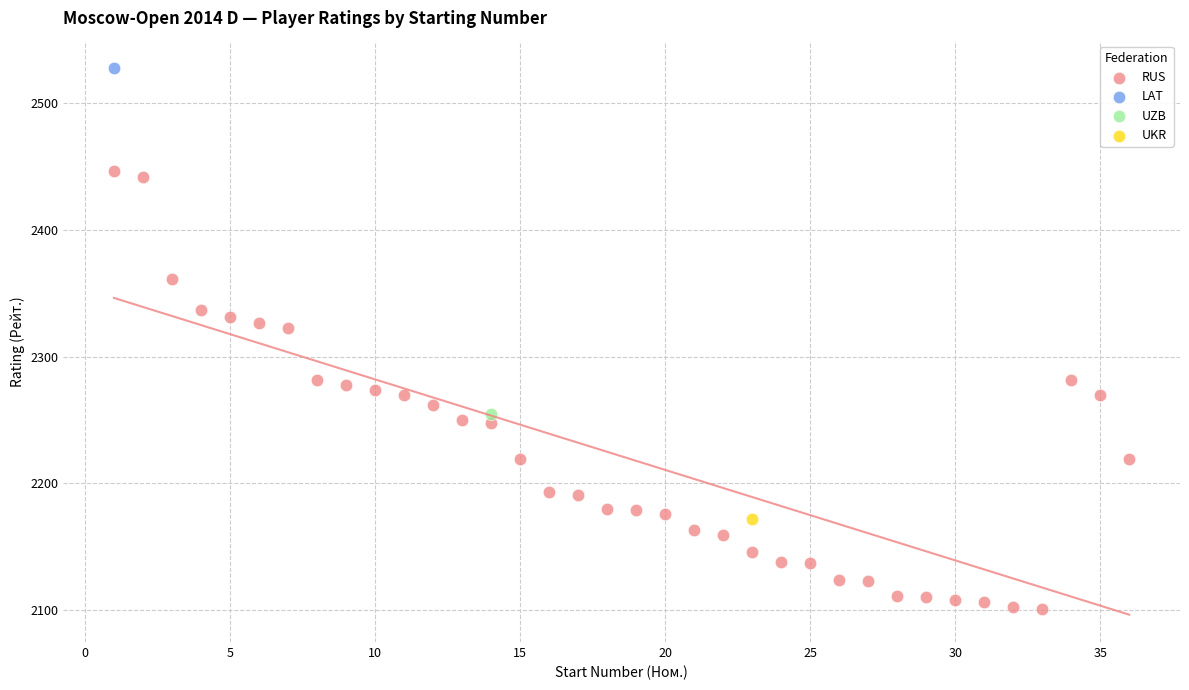

What are all the series names shown in the legend?

RUS, LAT, UZB, UKR